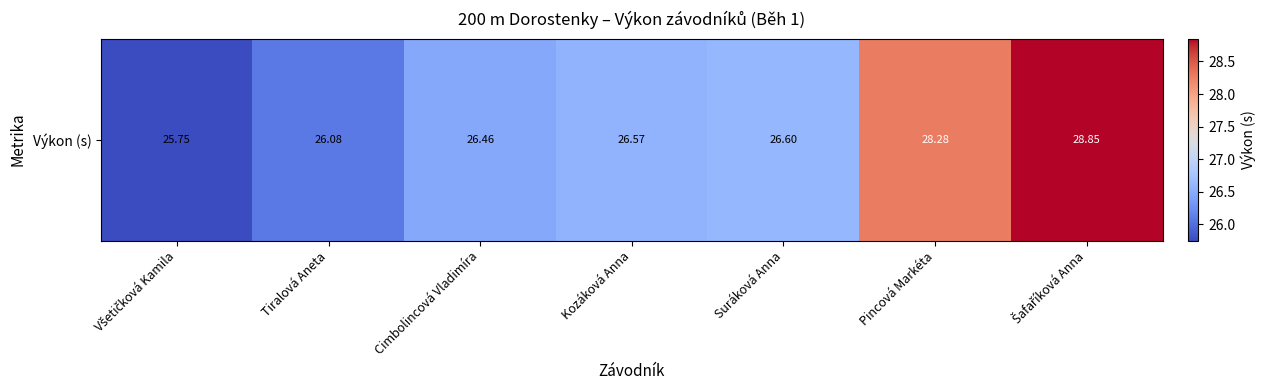

Between Pincová Markéta and Šafaříková Anna, which is larger?

Šafaříková Anna